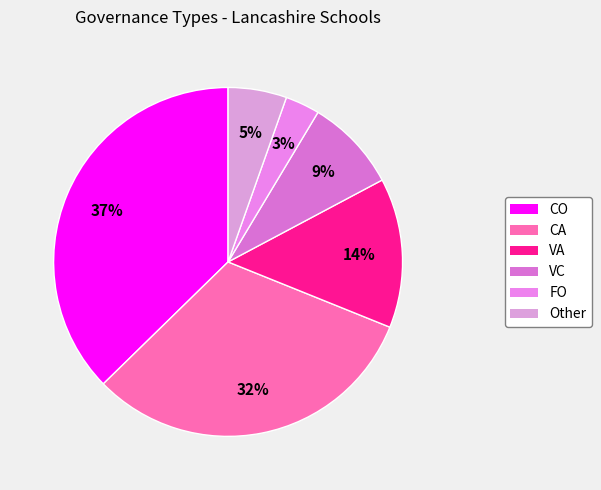

What is the smallest slice in the pie chart?

FO